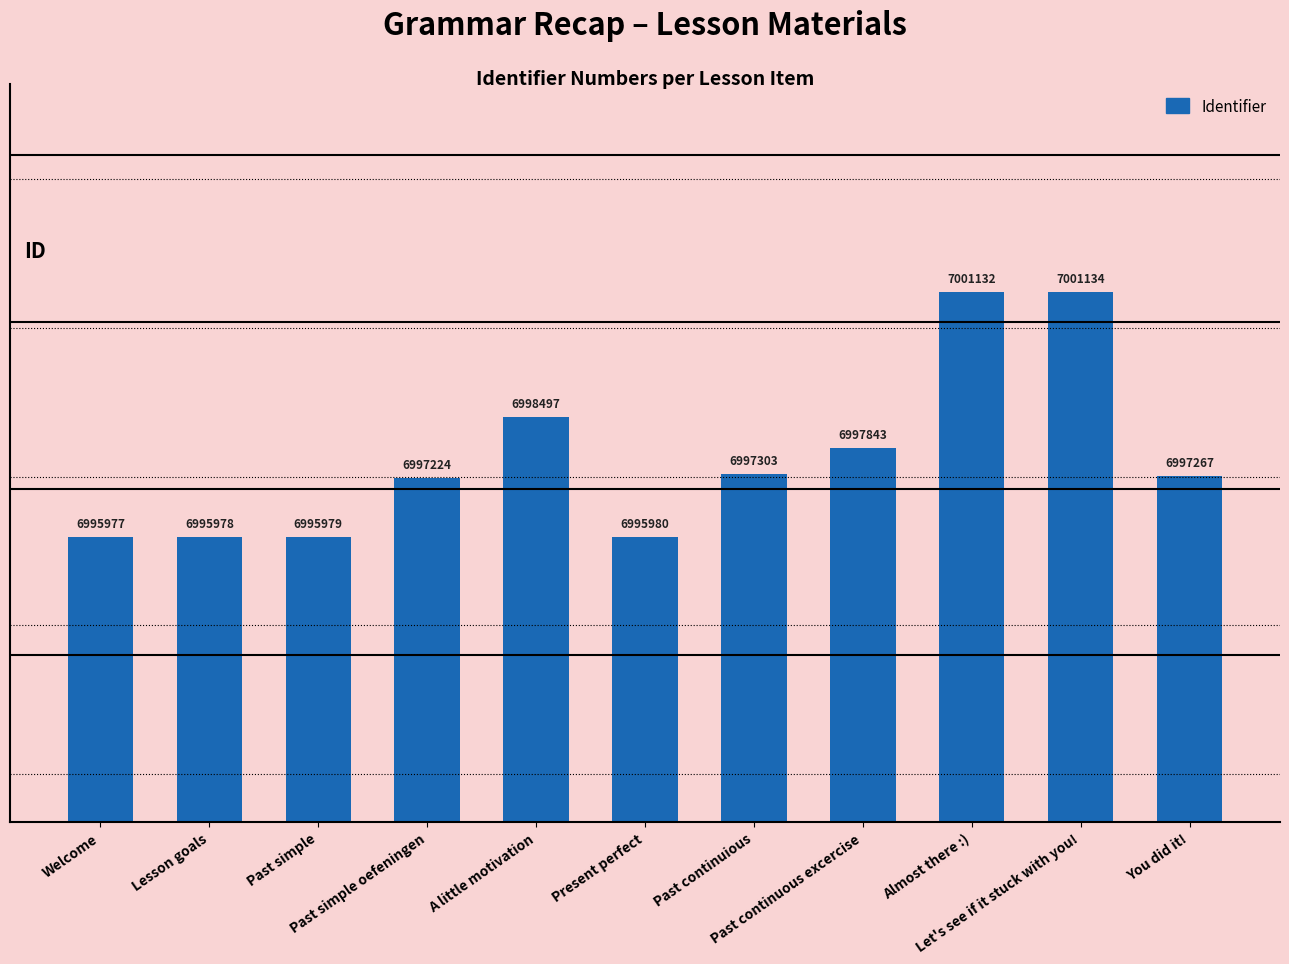

What is the change in value from Present perfect to You did it!?

+1287